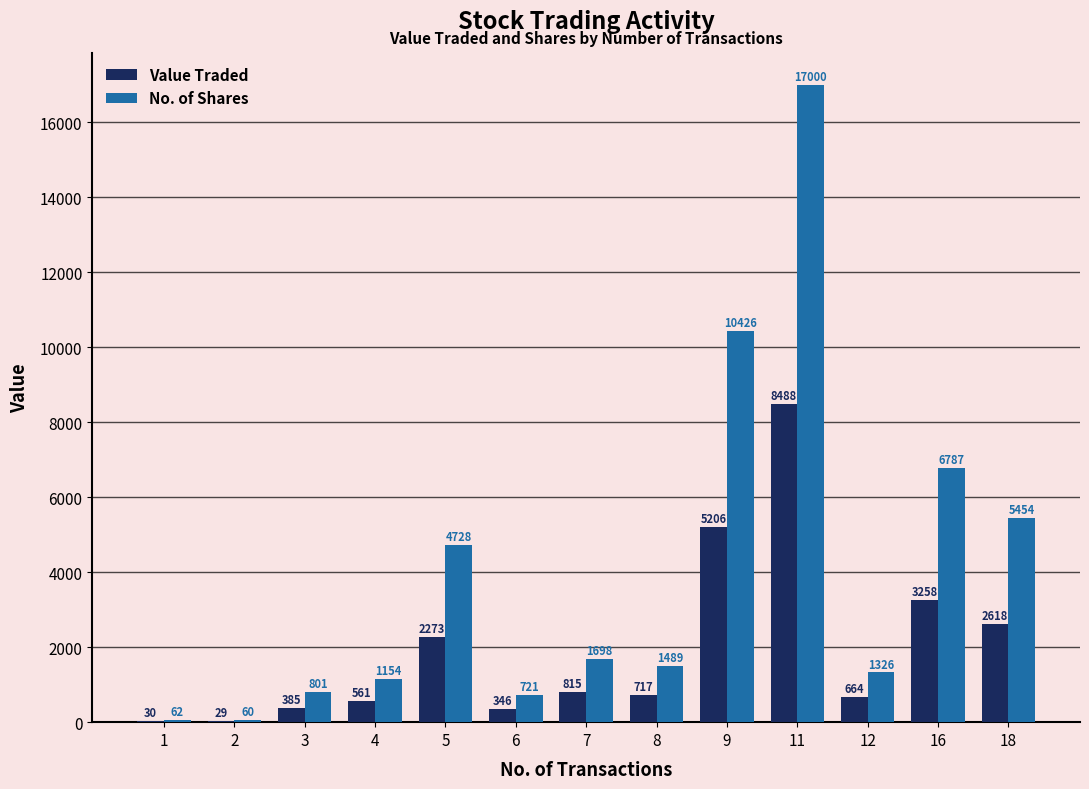

What is the maximum value shown in the chart?

17000